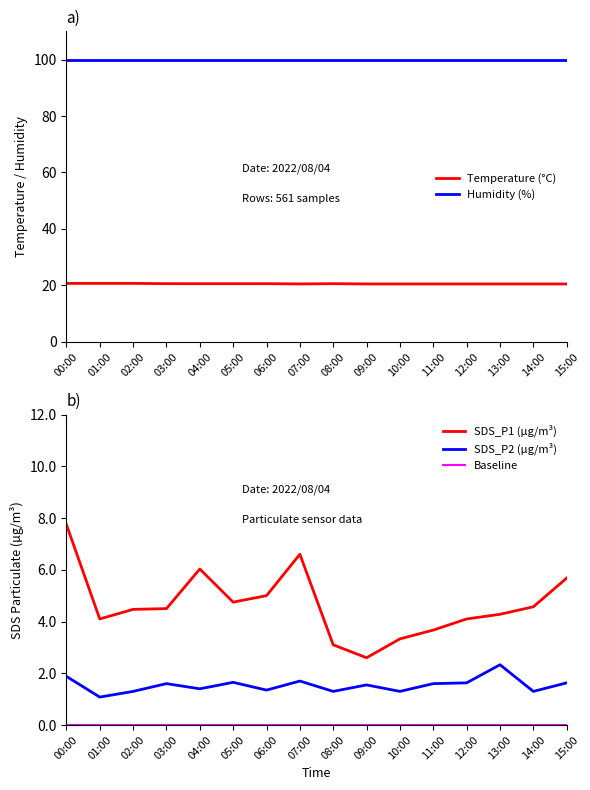

Rank the categories by Humidity (%) value from lowest to highest.

00:00, 01:00, 02:00, 03:00, 04:00, 05:00, 06:00, 07:00, 08:00, 09:00, 10:00, 11:00, 12:00, 13:00, 14:00, 15:00